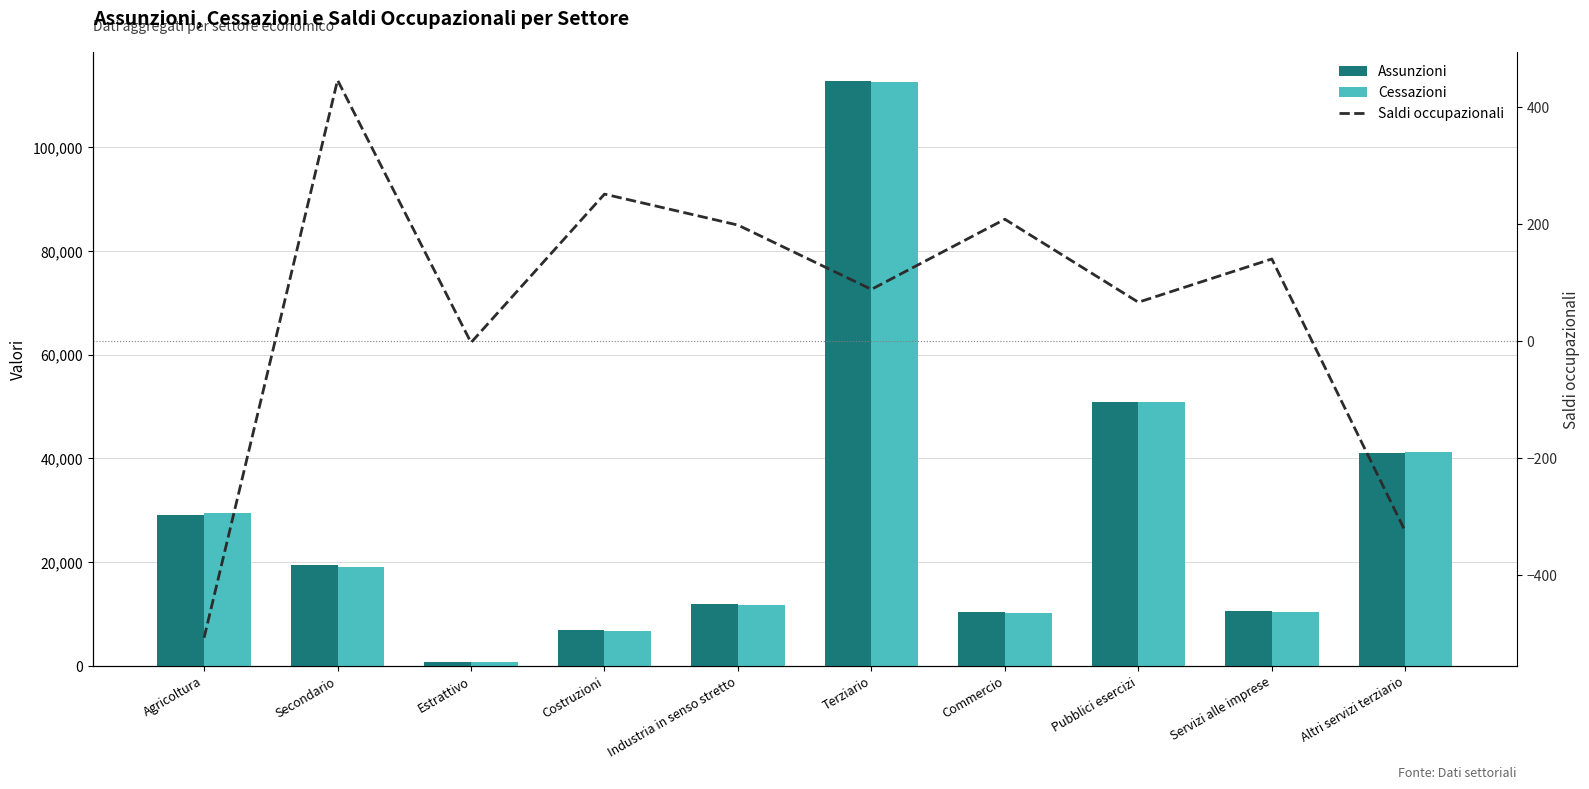

The Cessazioni series shows 740 at Estrattivo. True or false?

True